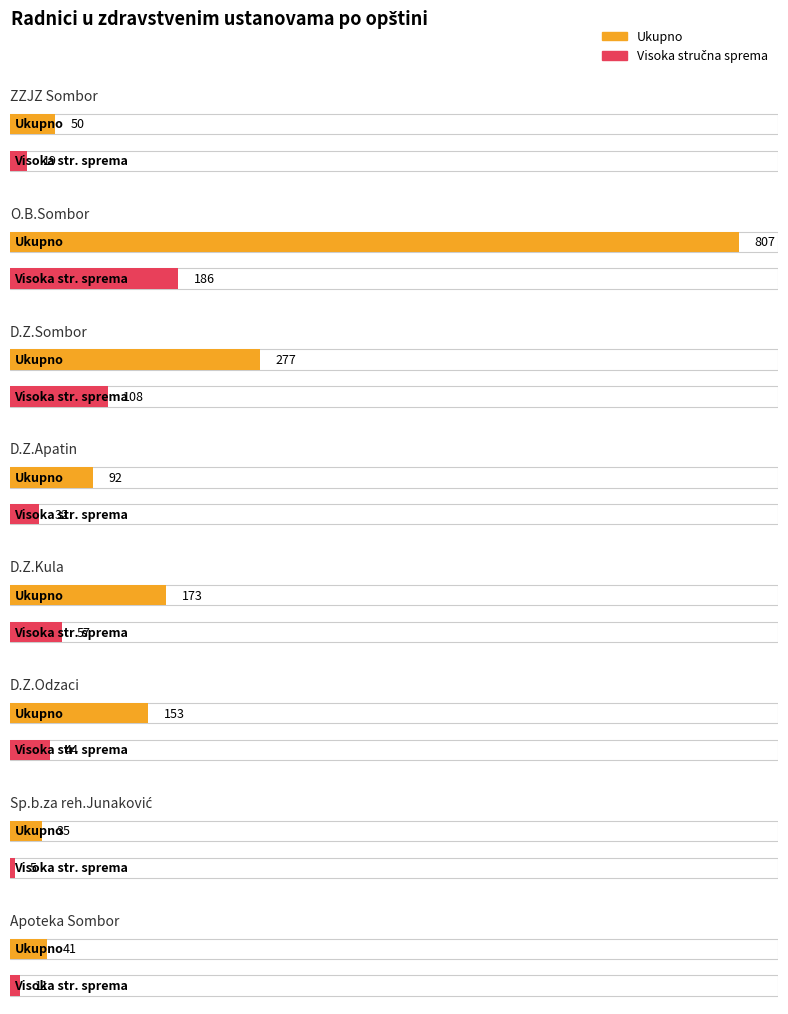

List the labels in order of Ukupno value, smallest first.

Sp.b.za reh.Junaković, Apoteka Sombor, ZZJZ Sombor, D.Z.Apatin, D.Z.Odzaci, D.Z.Kula, D.Z.Sombor, O.B.Sombor